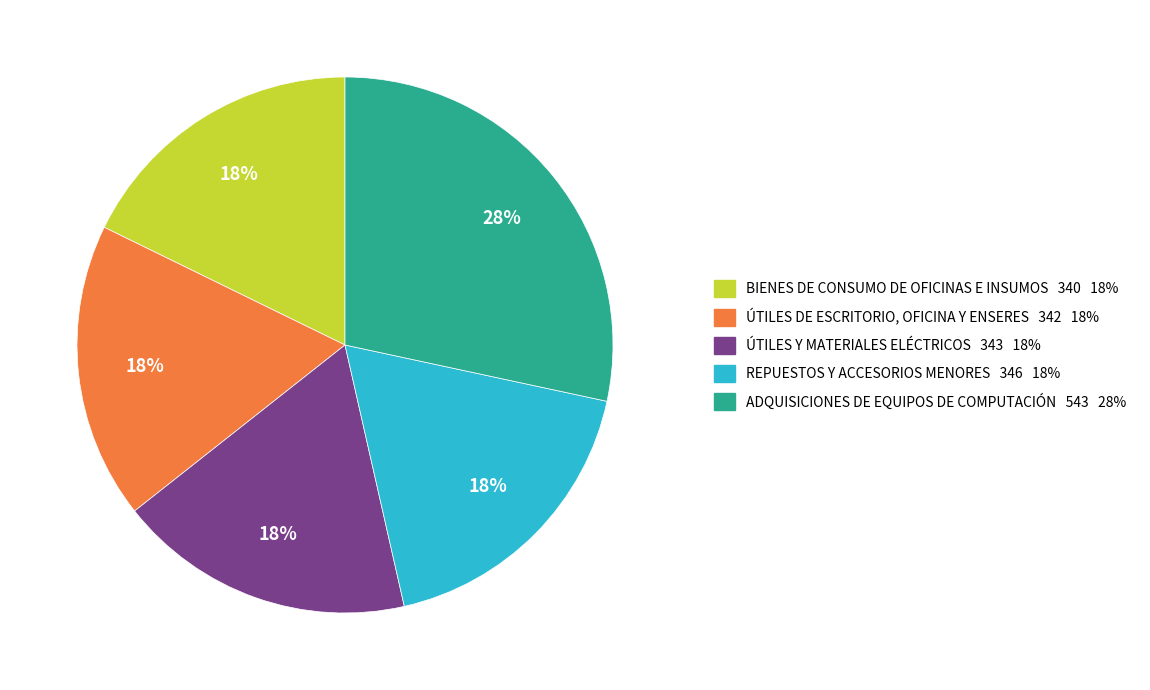

True or false: ÚTILES Y MATERIALES ELÉCTRICOS accounts for 24% of the total.

False